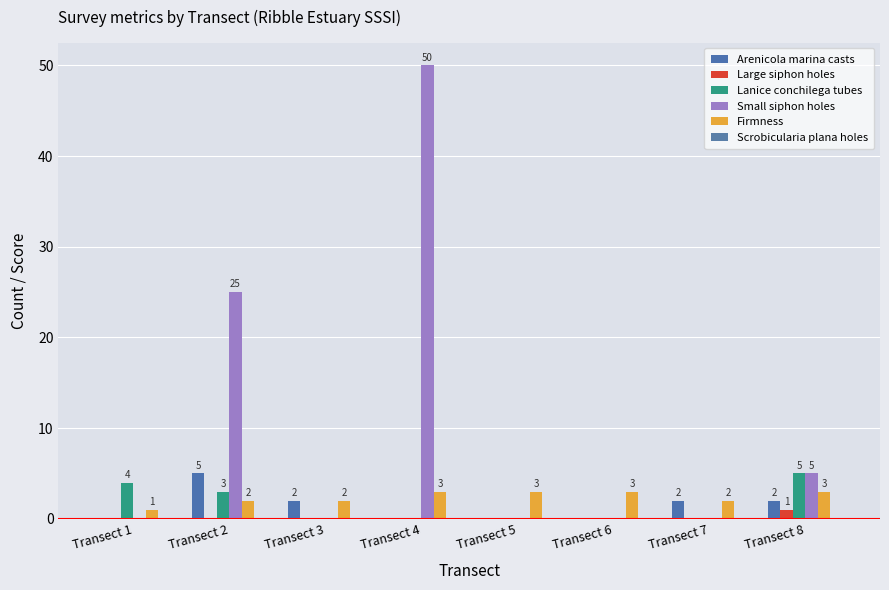

Does the chart contain stacked bars?

No